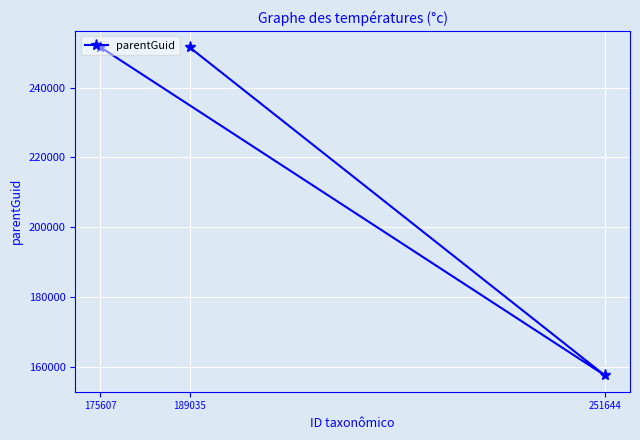

Between 189035 and 251644, which is larger?

189035